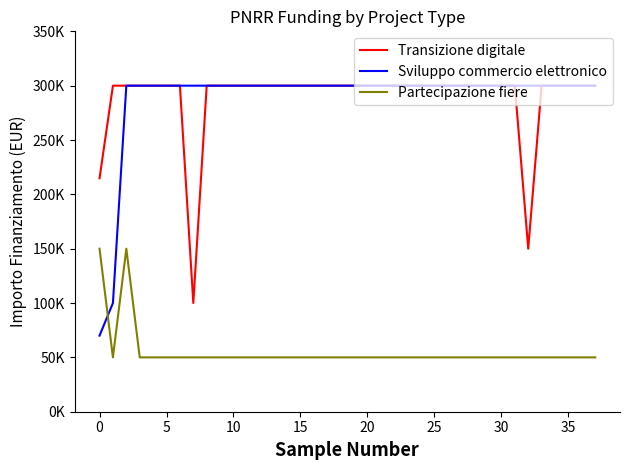

Does the chart display data point markers on the line(s)?

No